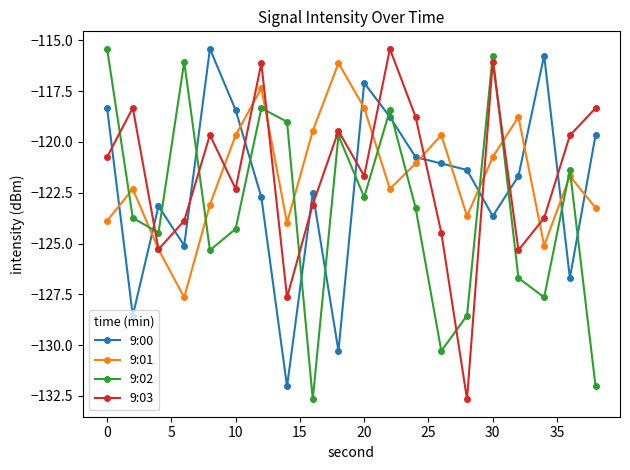

What is the value of the 9:01 point at the 6th from the left?

-119.7